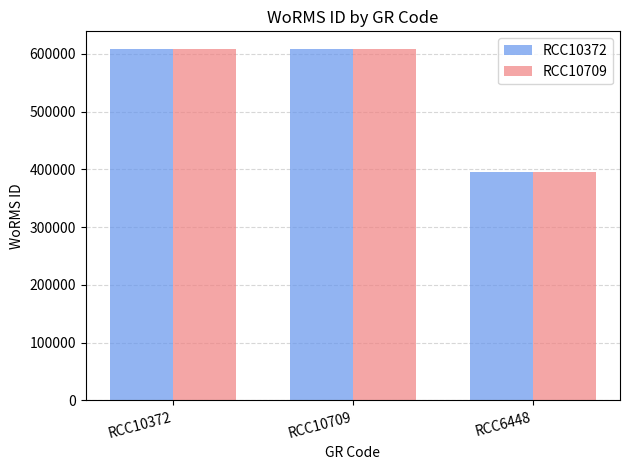

Which category has the lowest value in the RCC10372 series?

RCC6448